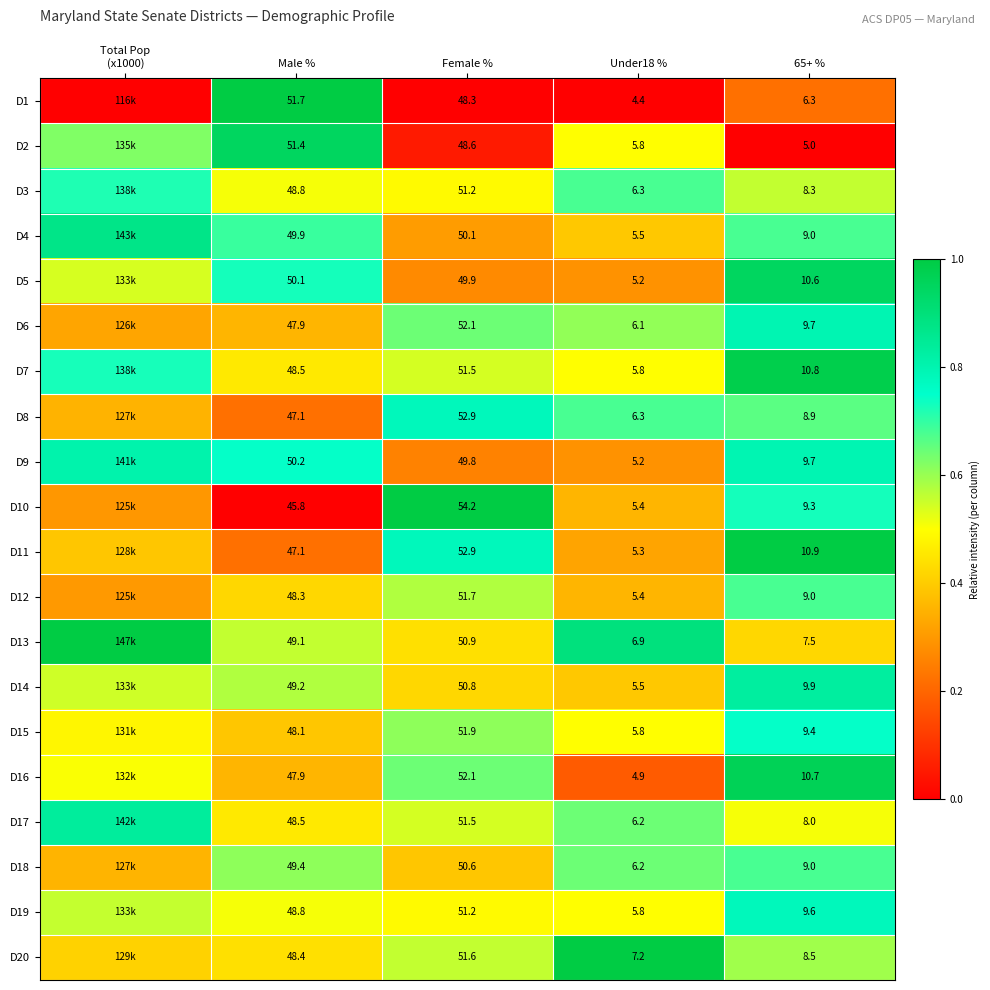

Is the value of D12 at 65+ % greater than the value of D6 at Female %?

No